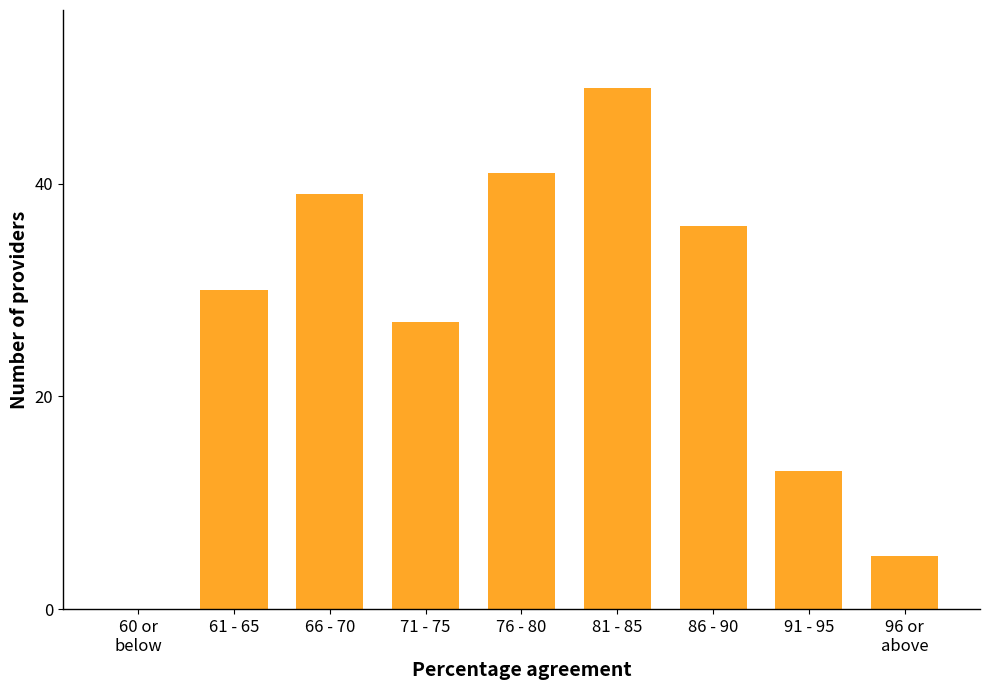

Which has a higher value, 71 - 75 or 76 - 80?

76 - 80